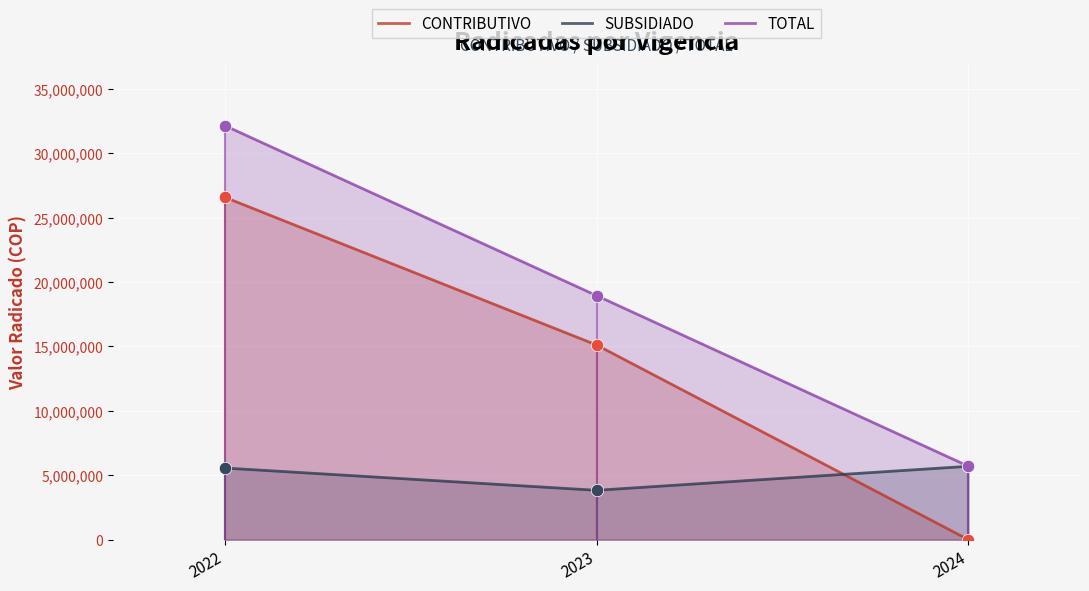

Which series has the largest total across all categories?

TOTAL